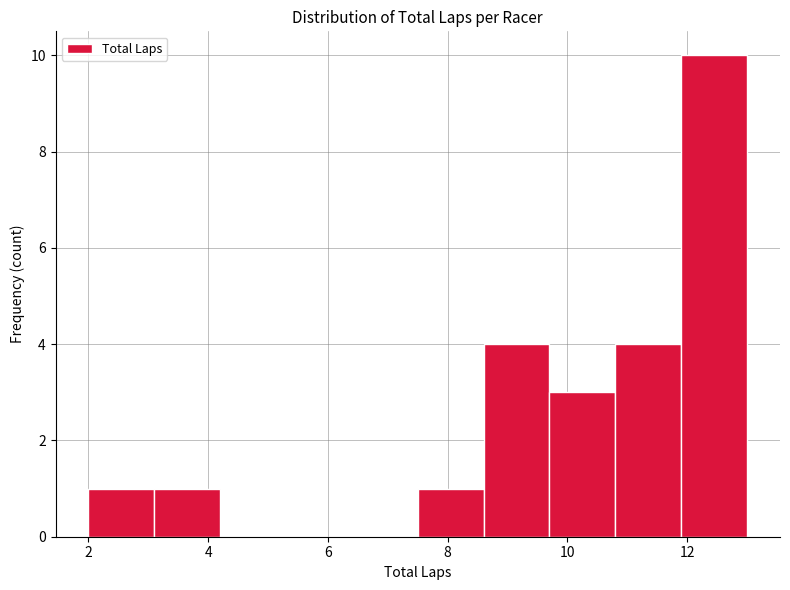

Reading left to right, list every bar in this chart as the range it spans on the x-axis followed by its height. Neither the bar edges nor the heights are printed on the chart, so give them approximately, as read against the axes.

2.0 to 3.1: 1
3.1 to 4.2: 1
4.2 to 5.3: 0
5.3 to 6.4: 0
6.4 to 7.5: 0
7.5 to 8.6: 1
8.6 to 9.7: 4
9.7 to 10.8: 3
10.8 to 11.9: 4
11.9 to 13.0: 10